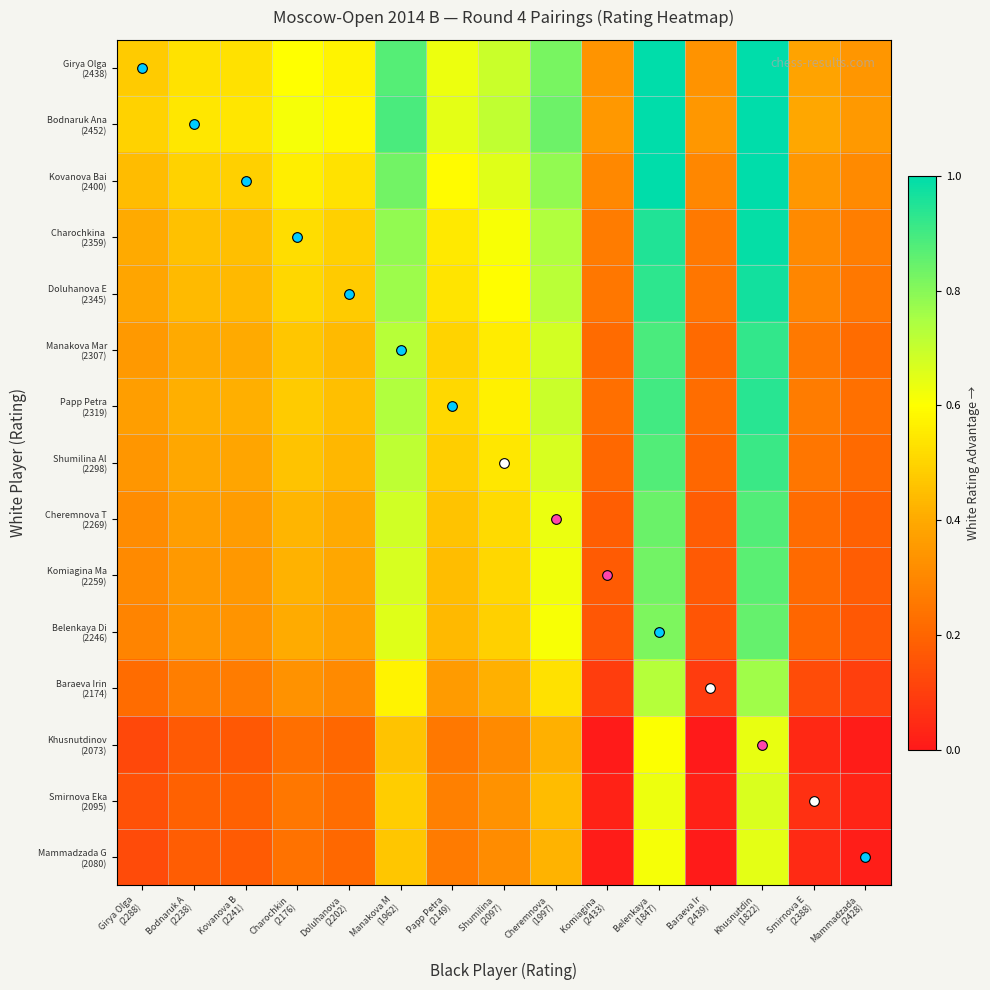

List the series in order of their peak value, highest first.

Girya Olga (2438), Bodnaruk Ana (2452), Kovanova Bai (2400), Charochkina (2359), Doluhanova E (2345), Papp Petra (2319), Manakova Mar (2307), Shumilina Al (2298), Cheremnova T (2269), Komiagina Ma (2259), Belenkaya Di (2246), Baraeva Irin (2174), Smirnova Eka (2095), Mammadzada G (2080), Khusnutdinov (2073)